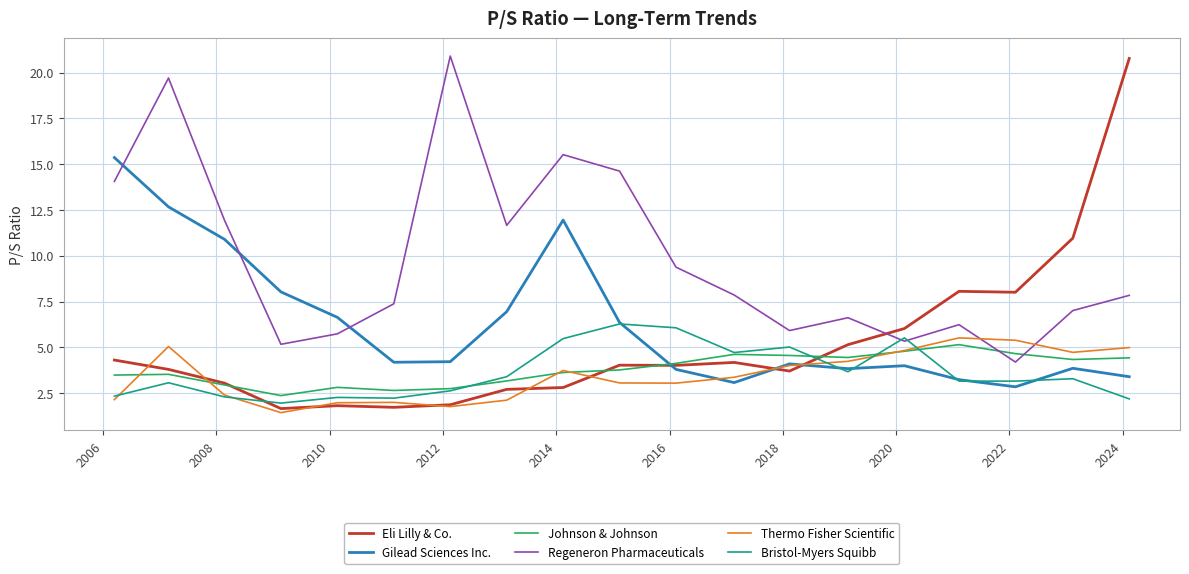

Which series has the largest range (max minus min)?

Eli Lilly & Co.